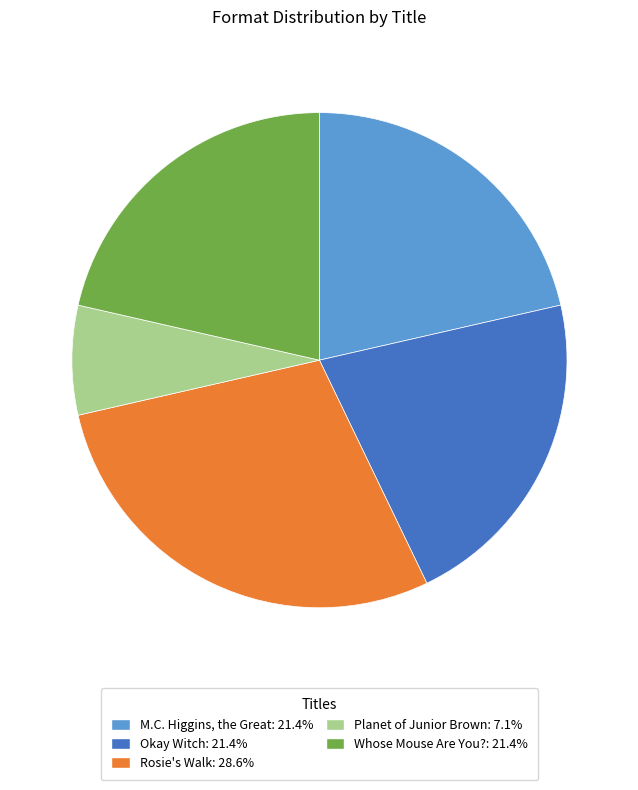

Is the sum of M.C. Higgins, the Great and Whose Mouse Are You? greater than half?

No